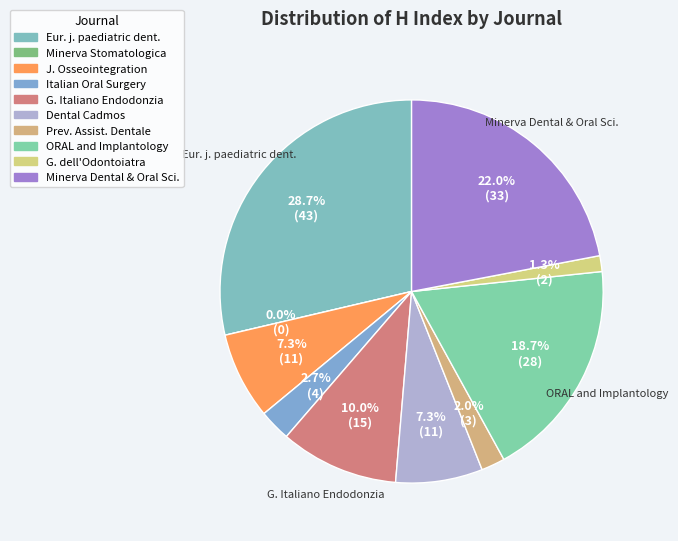

Is it true that European journal of paediatric dentistry is 29% of the pie?

True